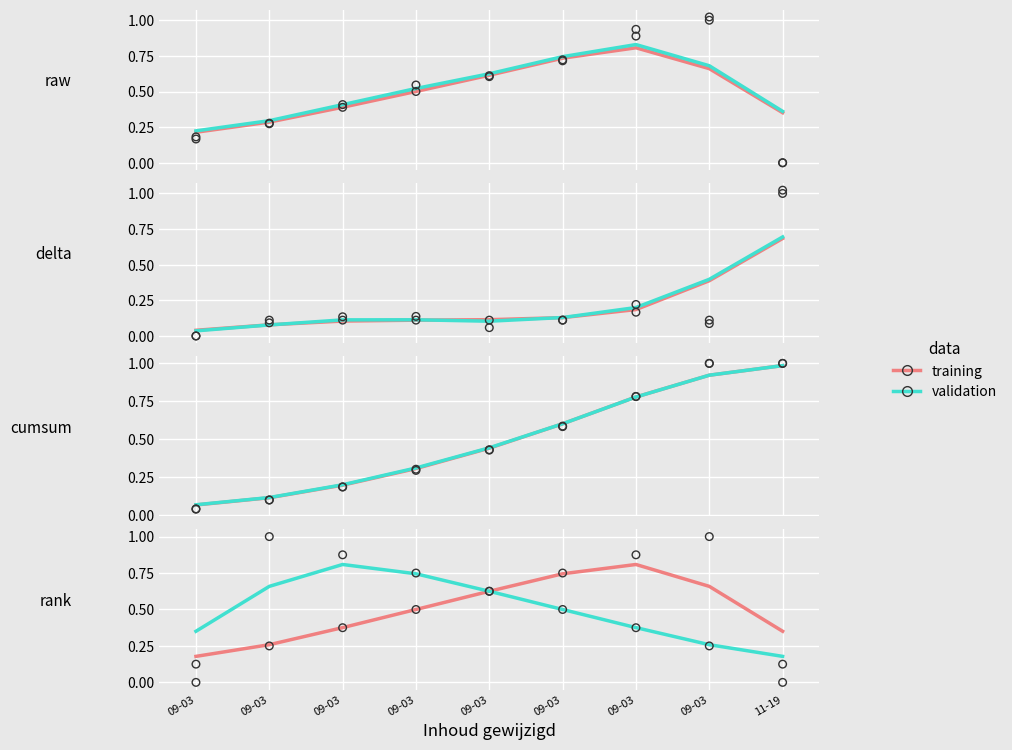

What are all the series names shown in the legend?

training, validation